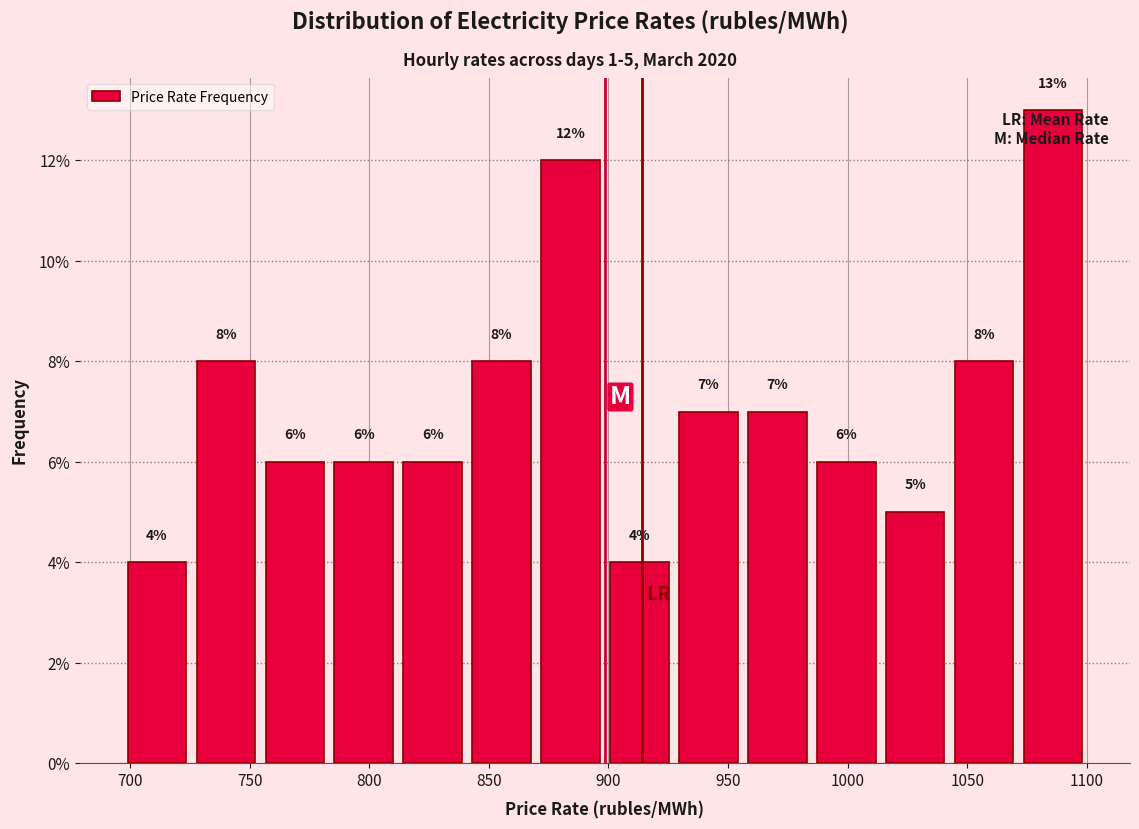

Over which range of the x-axis is the bar tallest?

1070 to 1100